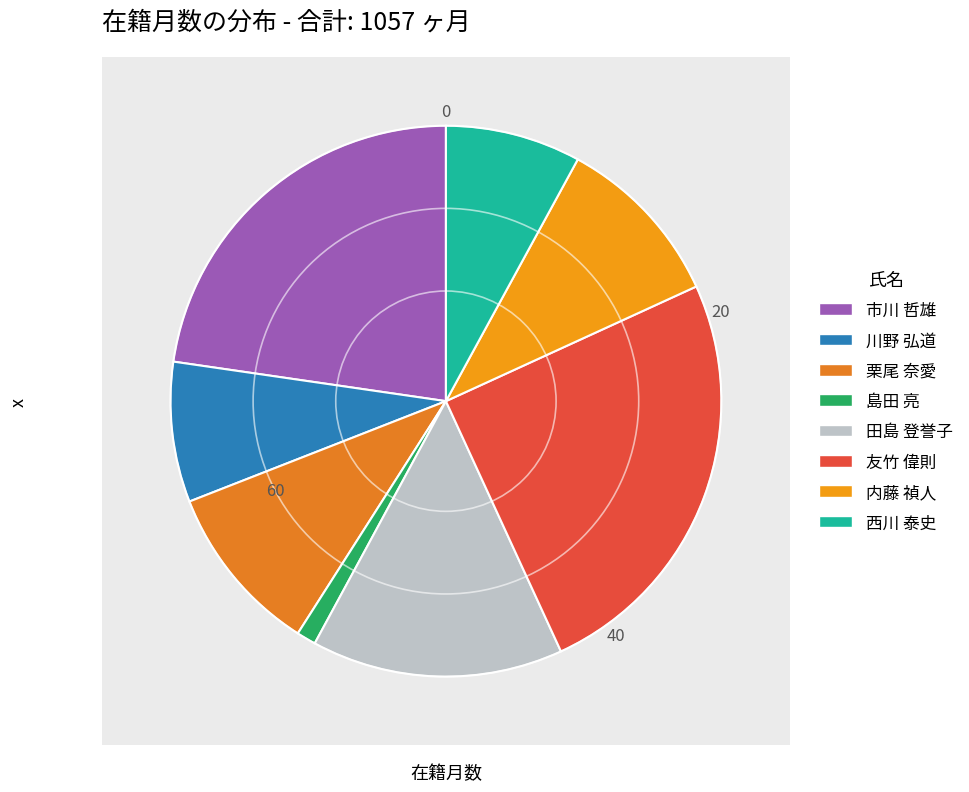

To the nearest percent, what is the combined percentage of 市川 哲雄 and 島田 亮?

24%